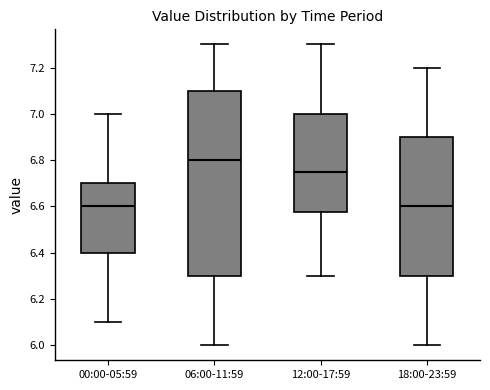

Reading left to right, transcribe this box plot: for each box, give where its median line is, the range the box spans, and where its two whiskers end, as read against the y-axis. The values are not printed on the chart, so give them approximately, as read against the axis.

00:00-05:59: median 6.60, box 6.40 to 6.70, whiskers 6.10 to 7.00
06:00-11:59: median 6.80, box 6.30 to 7.10, whiskers 6.00 to 7.30
12:00-17:59: median 6.76, box 6.58 to 7.00, whiskers 6.30 to 7.30
18:00-23:59: median 6.60, box 6.30 to 6.90, whiskers 6.00 to 7.20